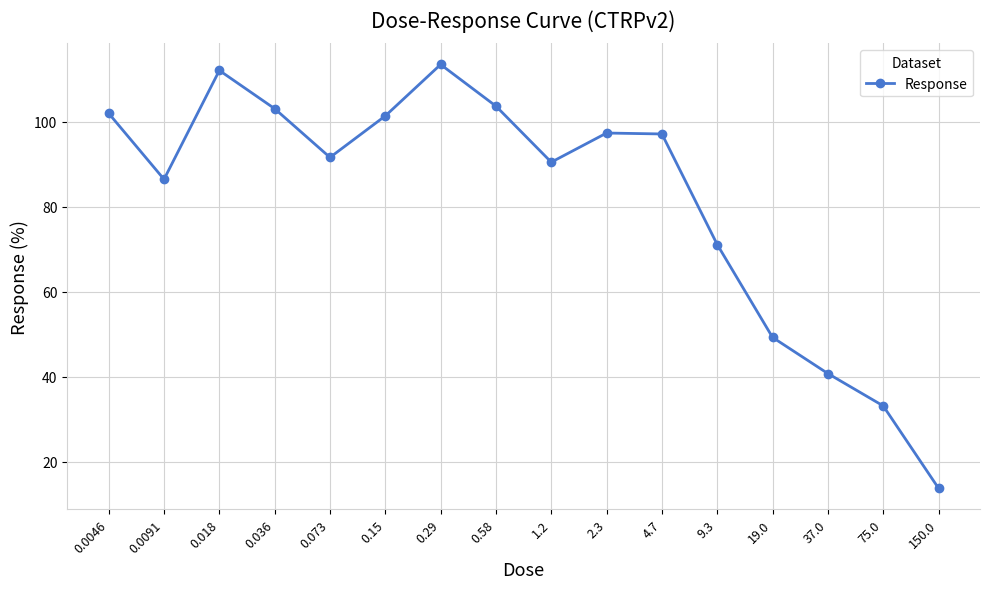

Is it true that the value at 0.58 is 103.7?

True